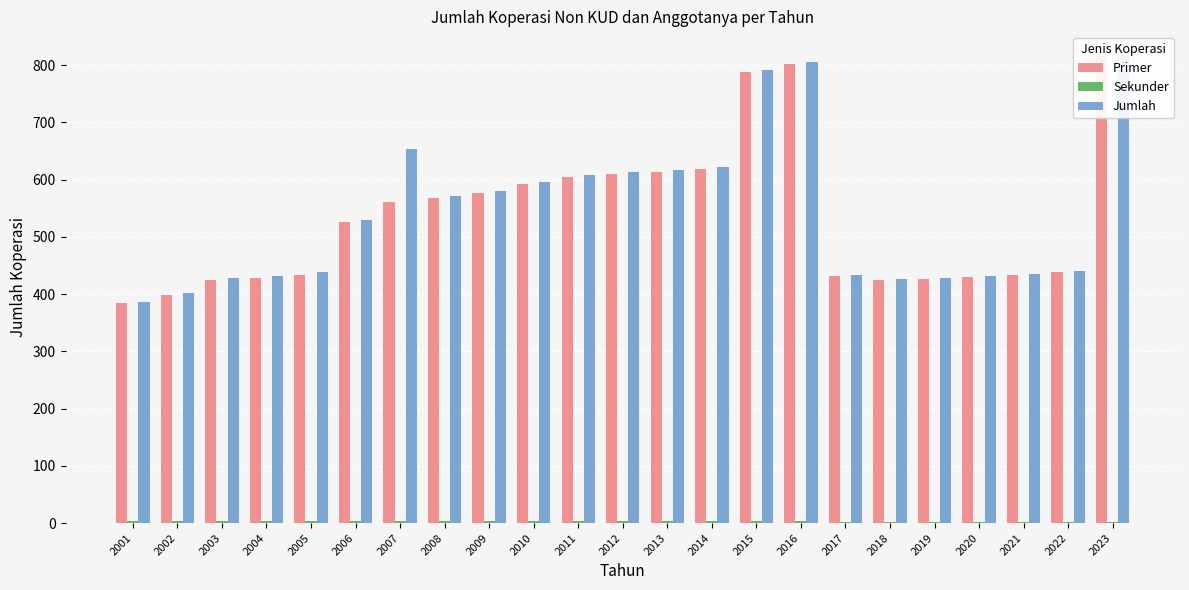

What is the value of the Primer bar at the 9th from the left?

576